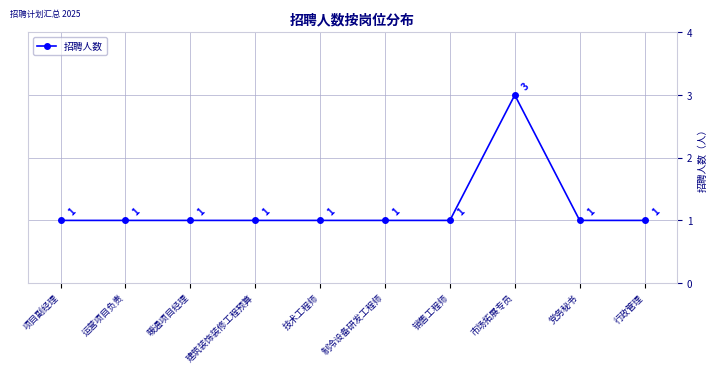

Count the number of values greater than 1.

1